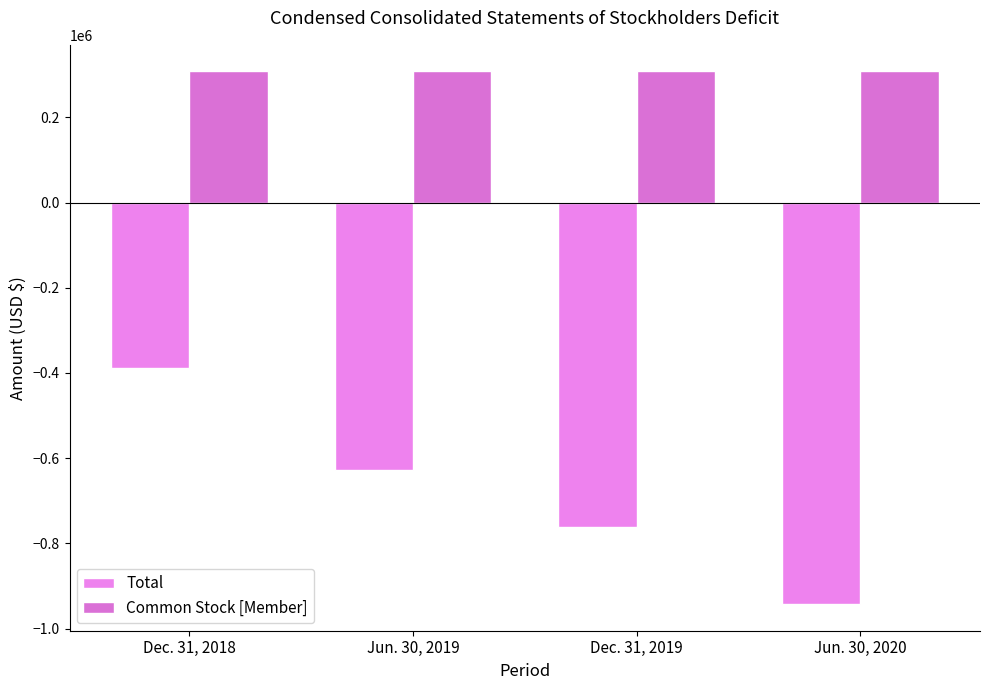

What is the label of the 3rd bar from the right?

Jun. 30, 2019